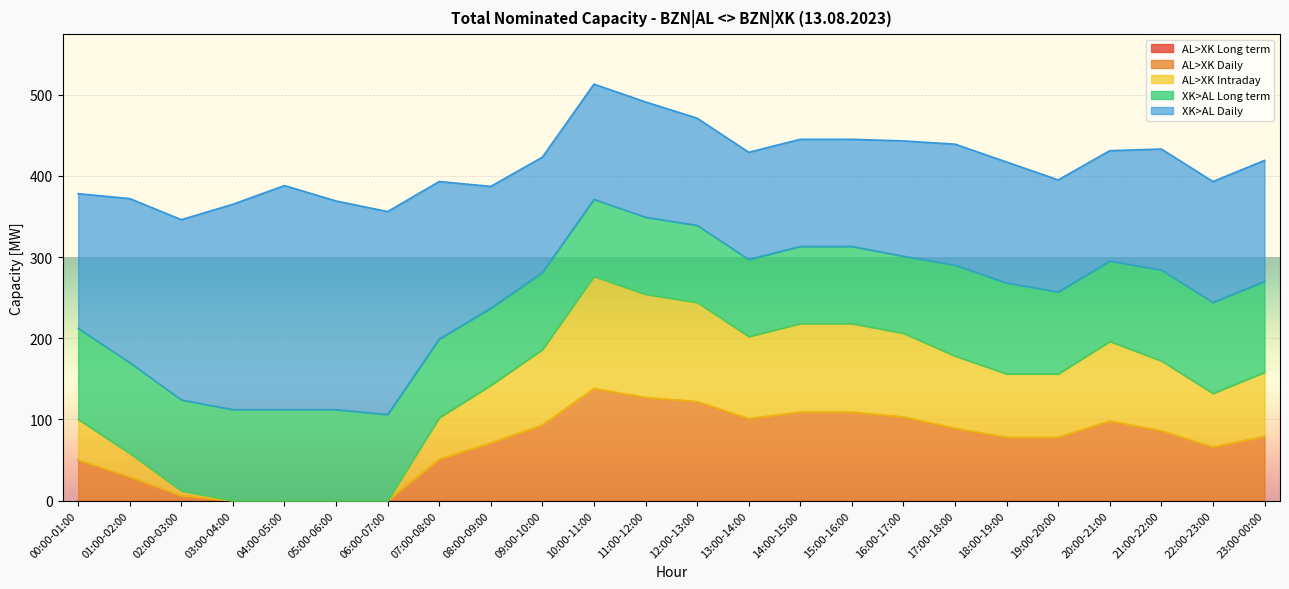

True or false: AL>XK Long term and XK>AL Long term intersect in this chart.

False